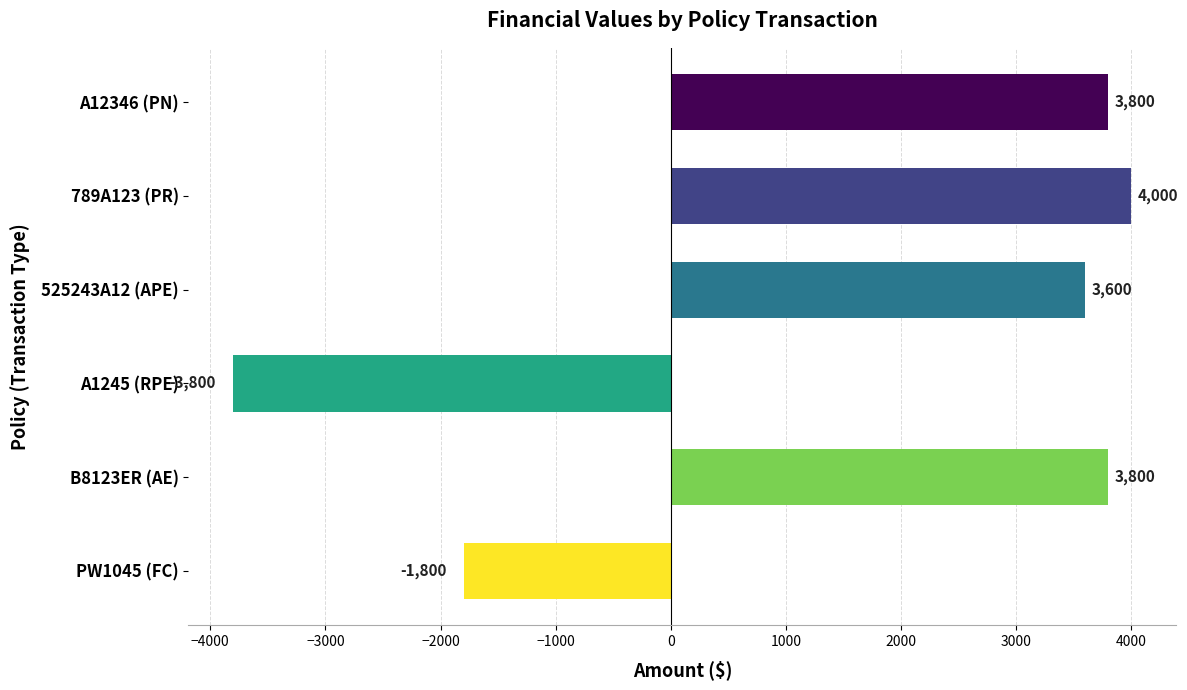

What is the average value?

1600